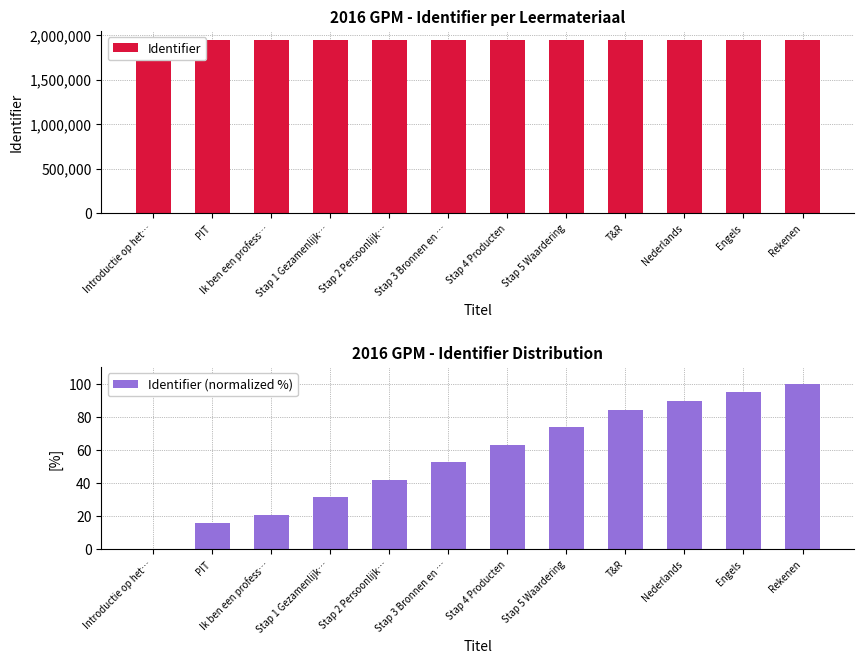

How many values in the Identifier (normalized %) series exceed 63?

6